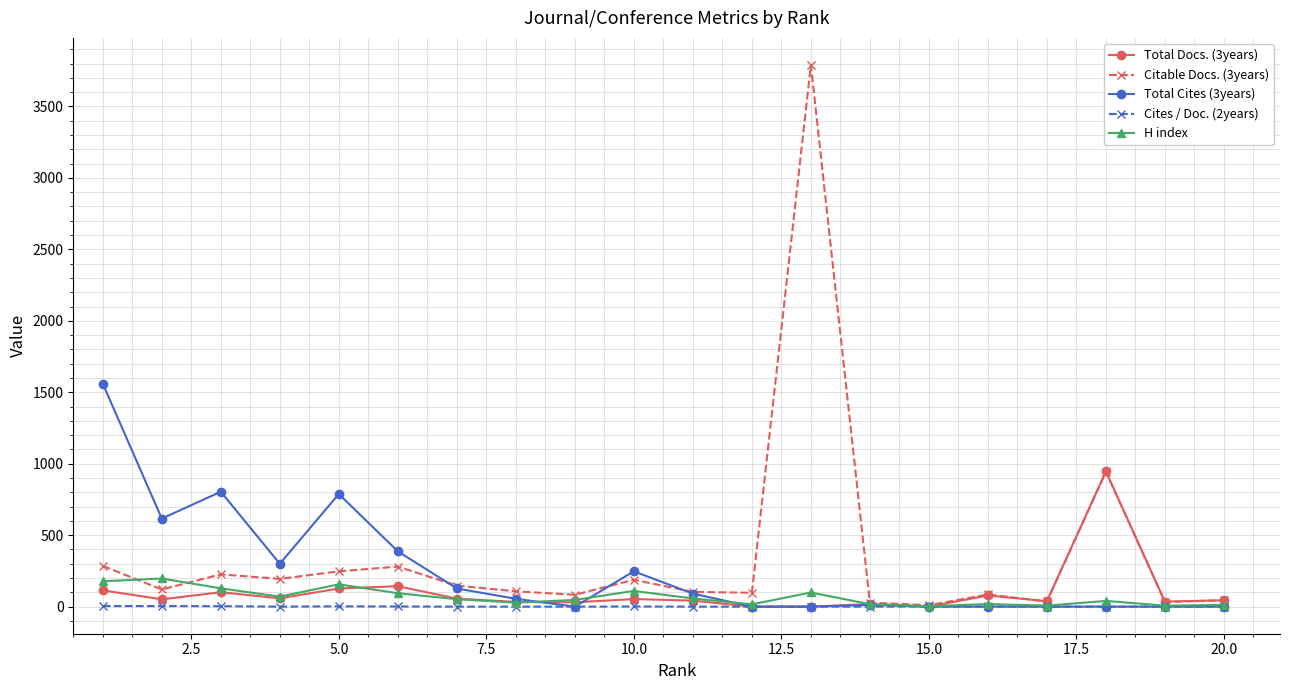

How many categories are shown in the chart?

20